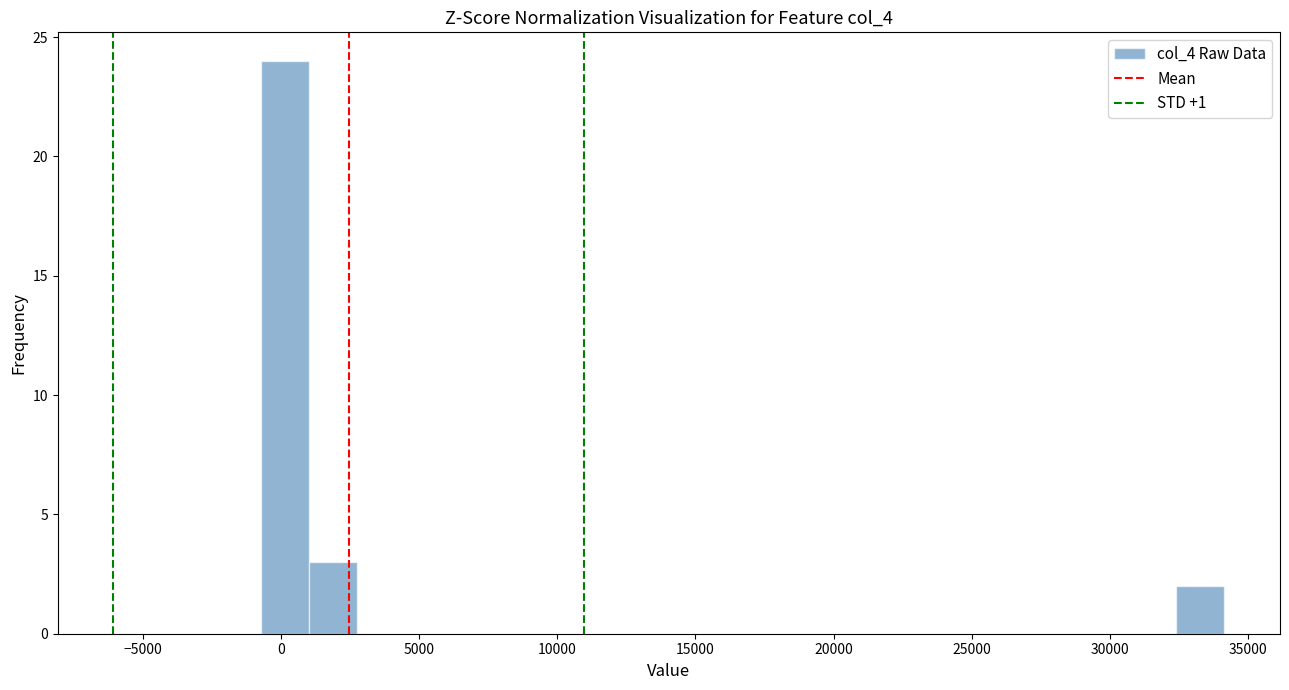

Read against the x-axis, roughly where is the centre of the tallest bar?

0